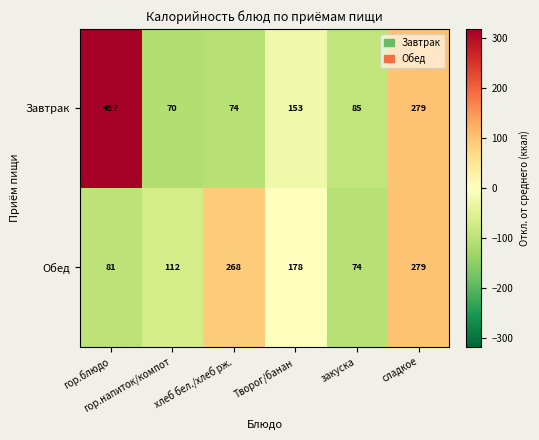

Which series has the largest total across all categories?

Завтрак